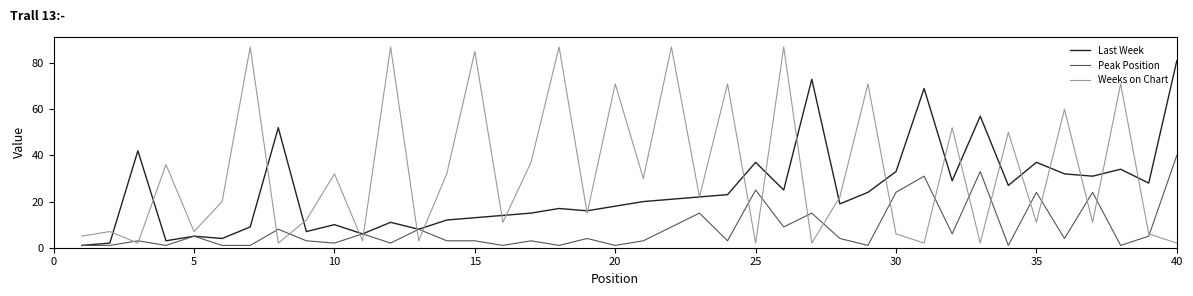

List the series in order of their overall mean, highest first.

Weeks on Chart, Last Week, Peak Position